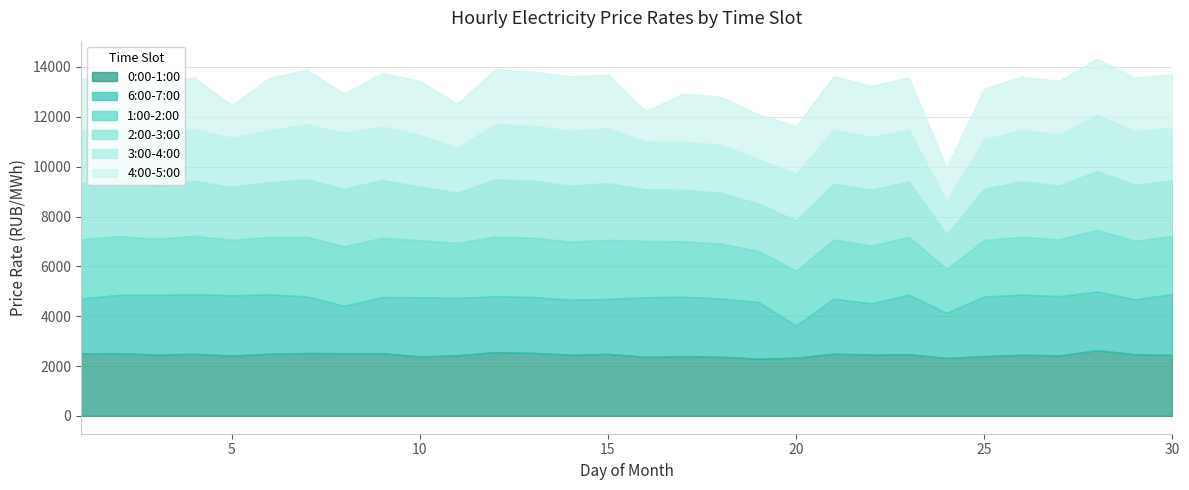

At which category is the sum across all series the highest?

28